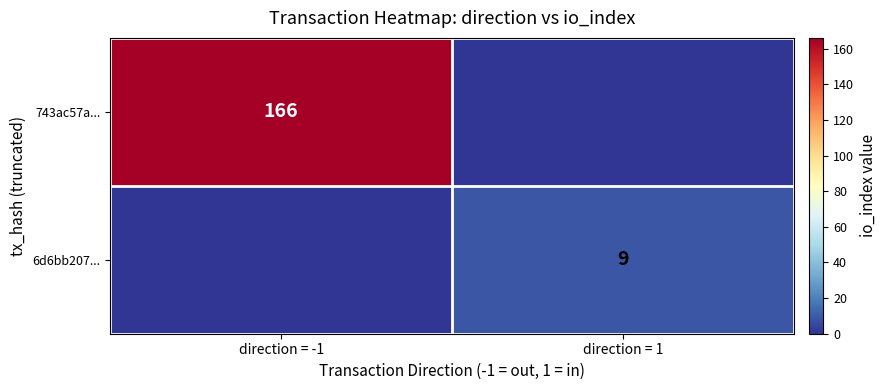

The value of 6d6bb207... at direction = 1 is 9. True or false?

True